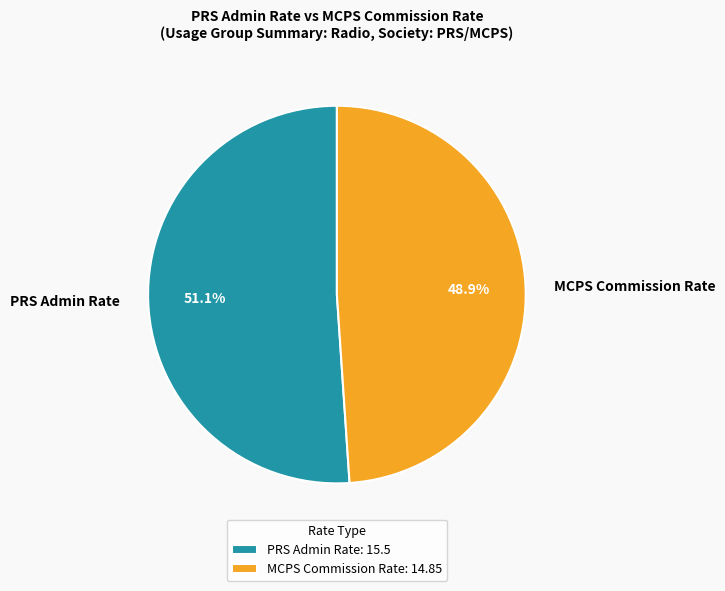

Count the number of slices in the pie.

2